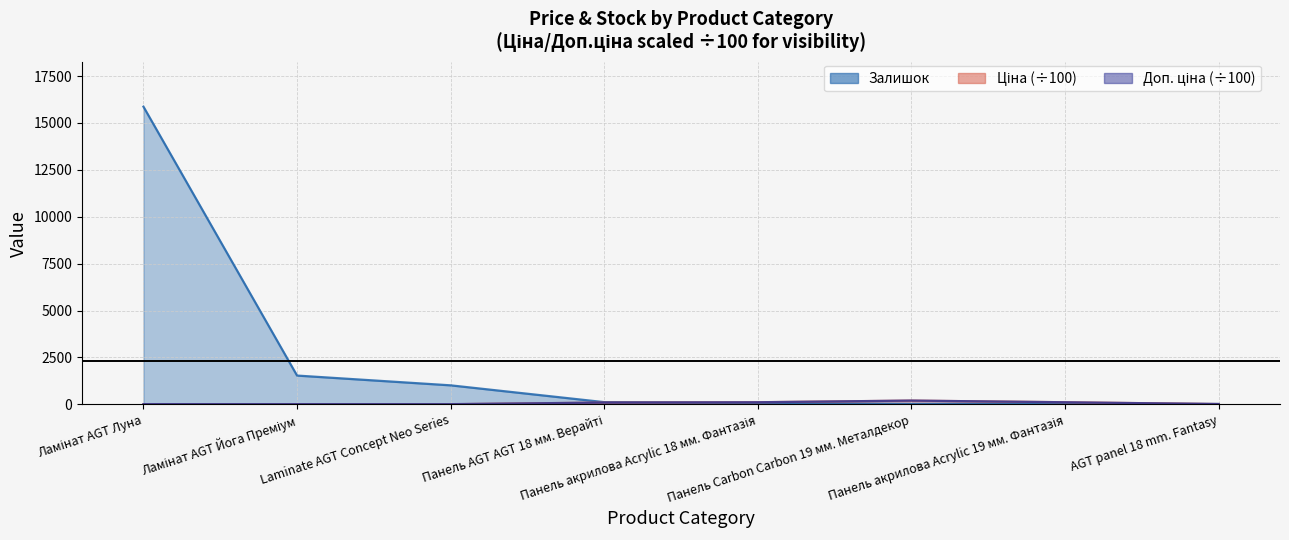

What is the difference between the highest and lowest values at Панель AGT AGT 18 мм. Верайті?

22.2